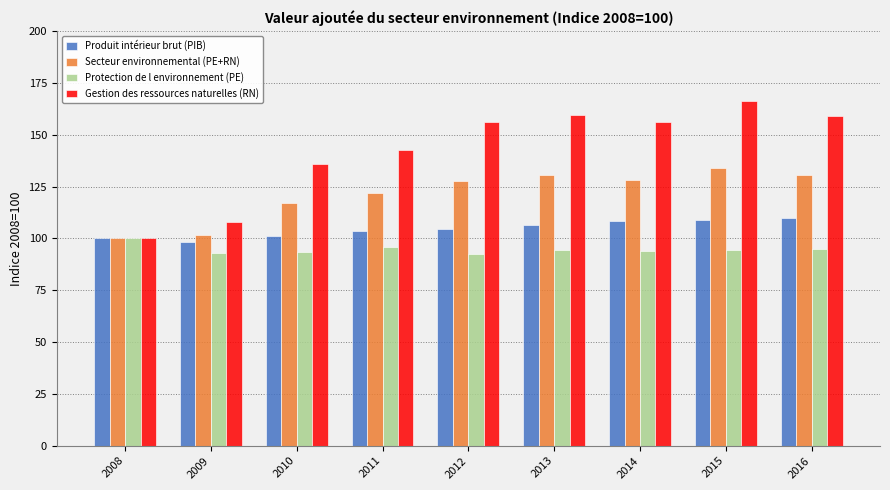

What is the value of the Secteur environnemental (PE+RN) bar at the 6th from the left?

130.5